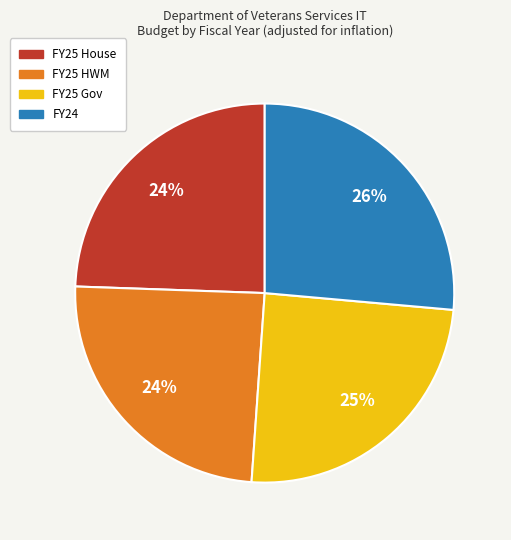

Which has a higher value, FY24 or FY25 House?

FY24